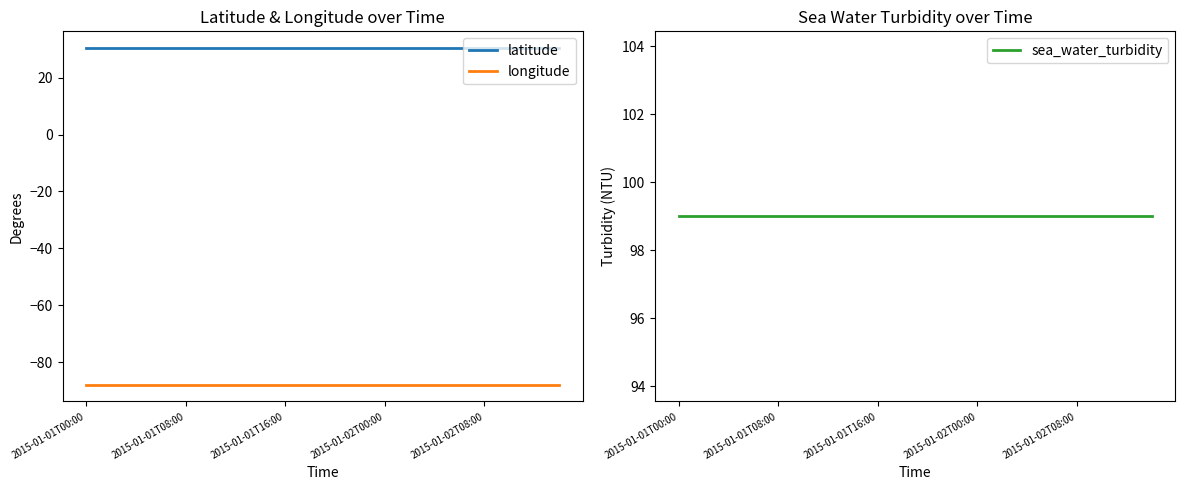

What is the value of the longitude point at the 16th from the left?

-87.8